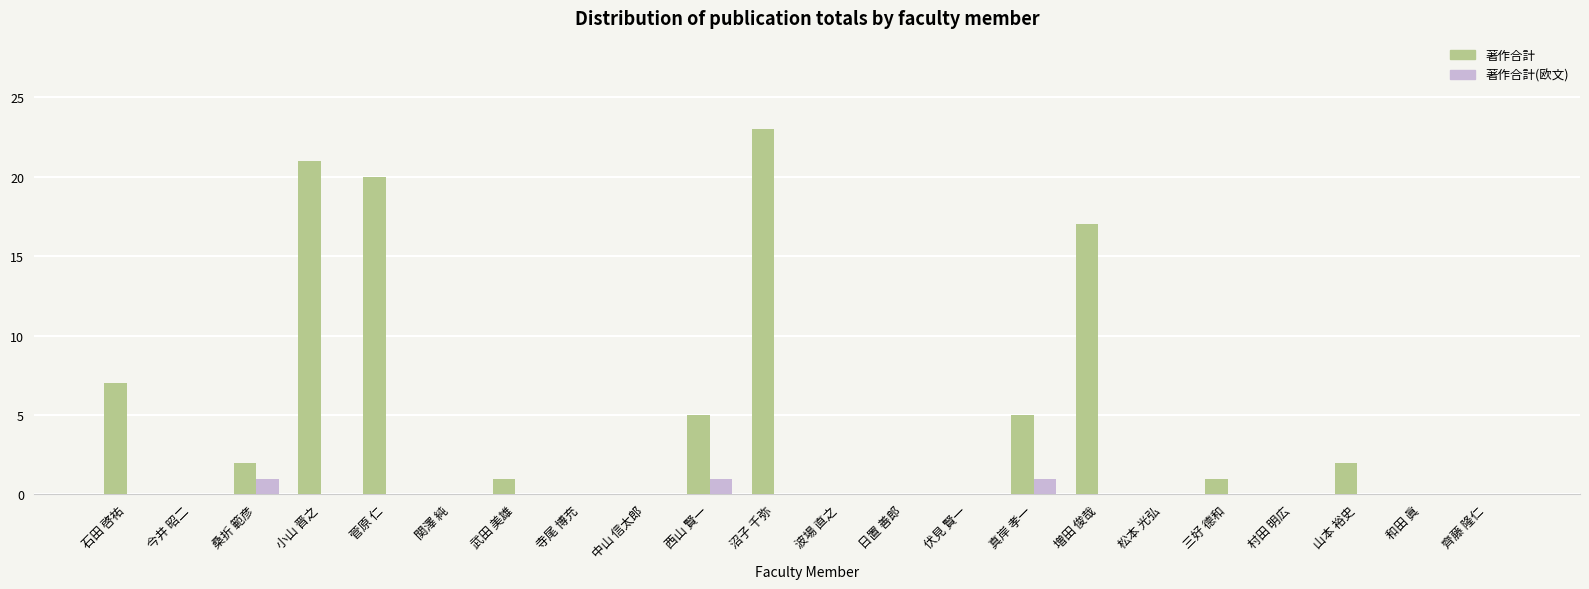

True or false: 著作合計(欧文) has a value of -1 at 寺尾 博充.

False